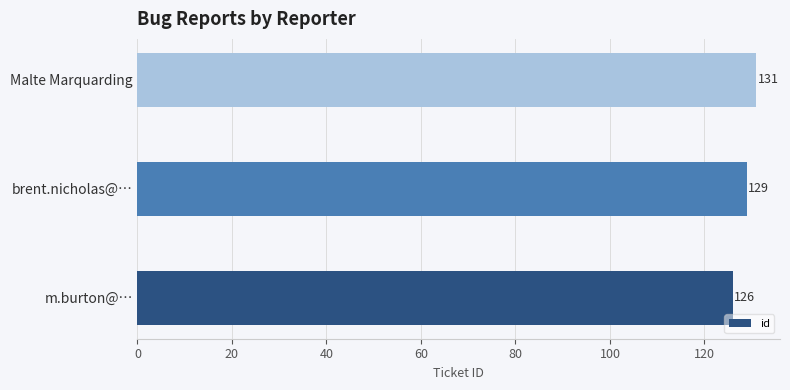

What is the minimum value shown in the chart?

126